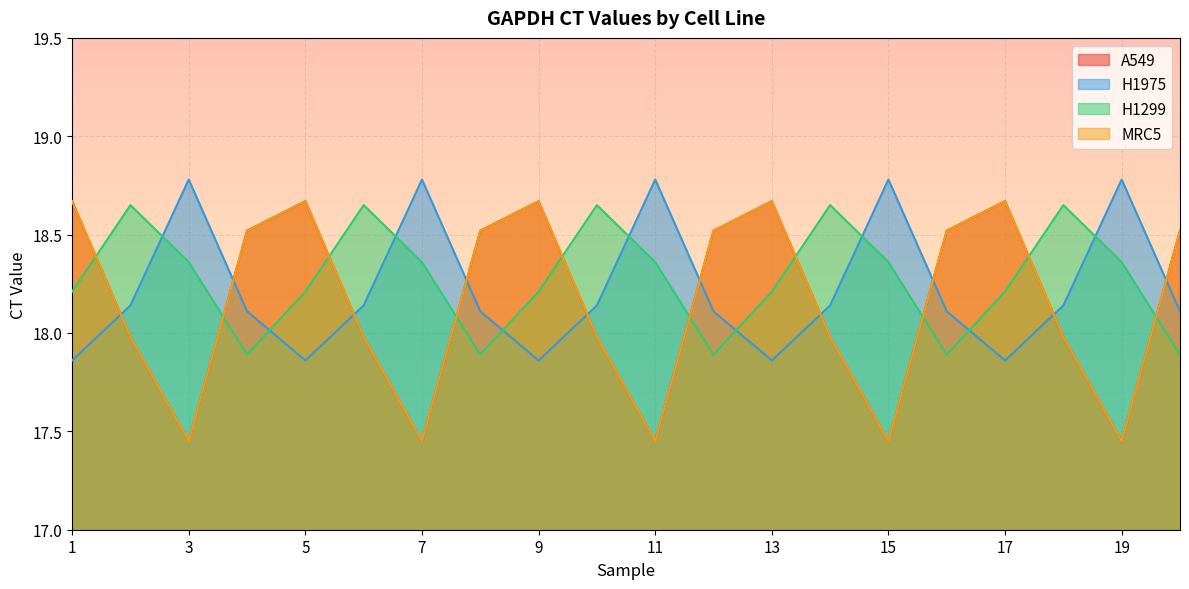

What is the sum of all A549 values?

363.1